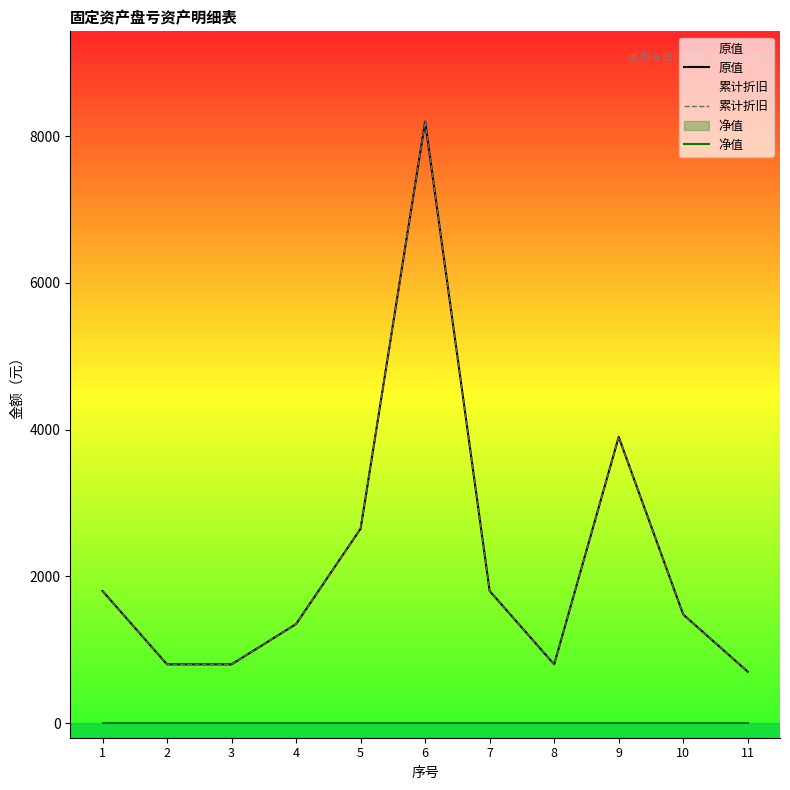

Rank the categories by 原值 value from lowest to highest.

11, 2, 3, 8, 4, 10, 1, 7, 5, 9, 6